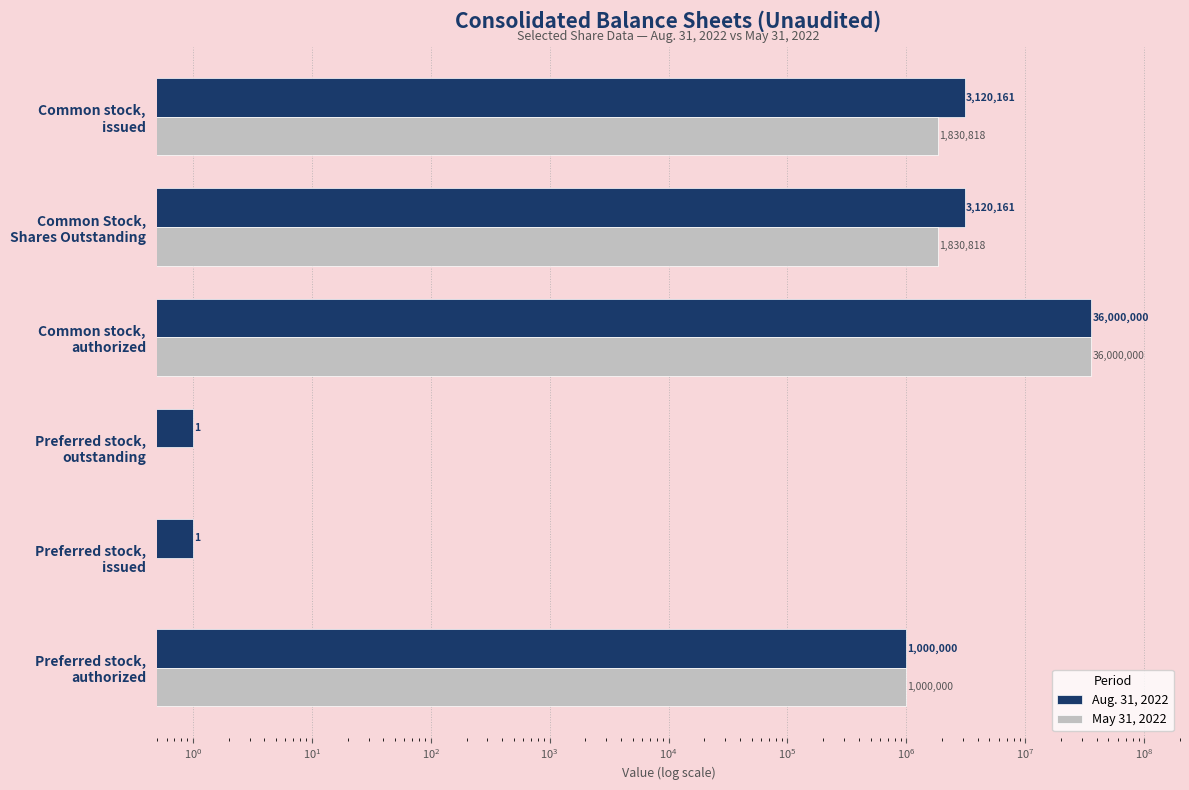

Between Preferred stock, issued and Common stock, authorized, which series saw the biggest shift?

May 31, 2022